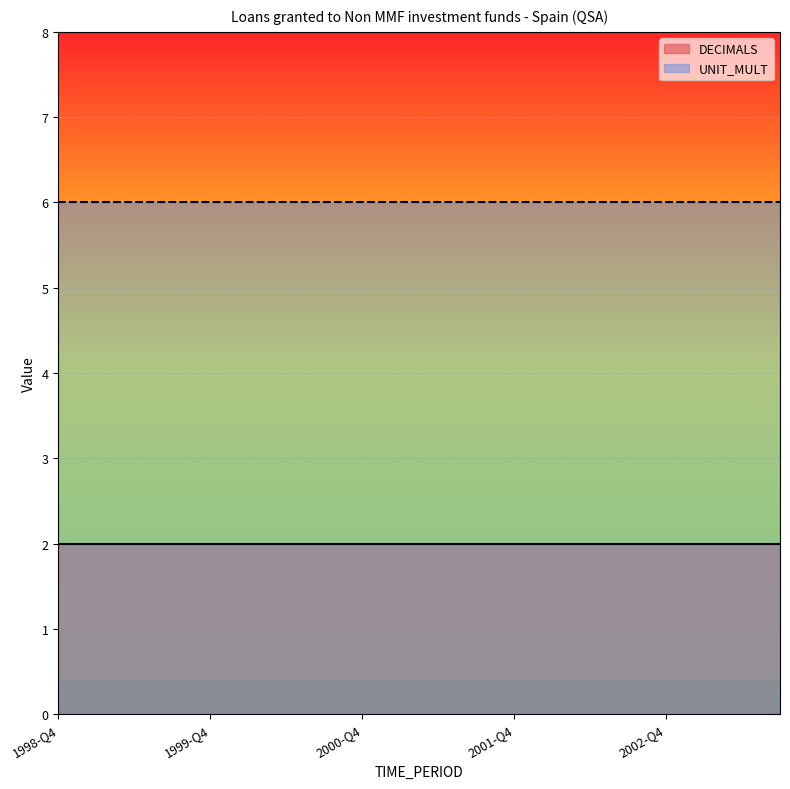

What is the sum of all DECIMALS values?

40